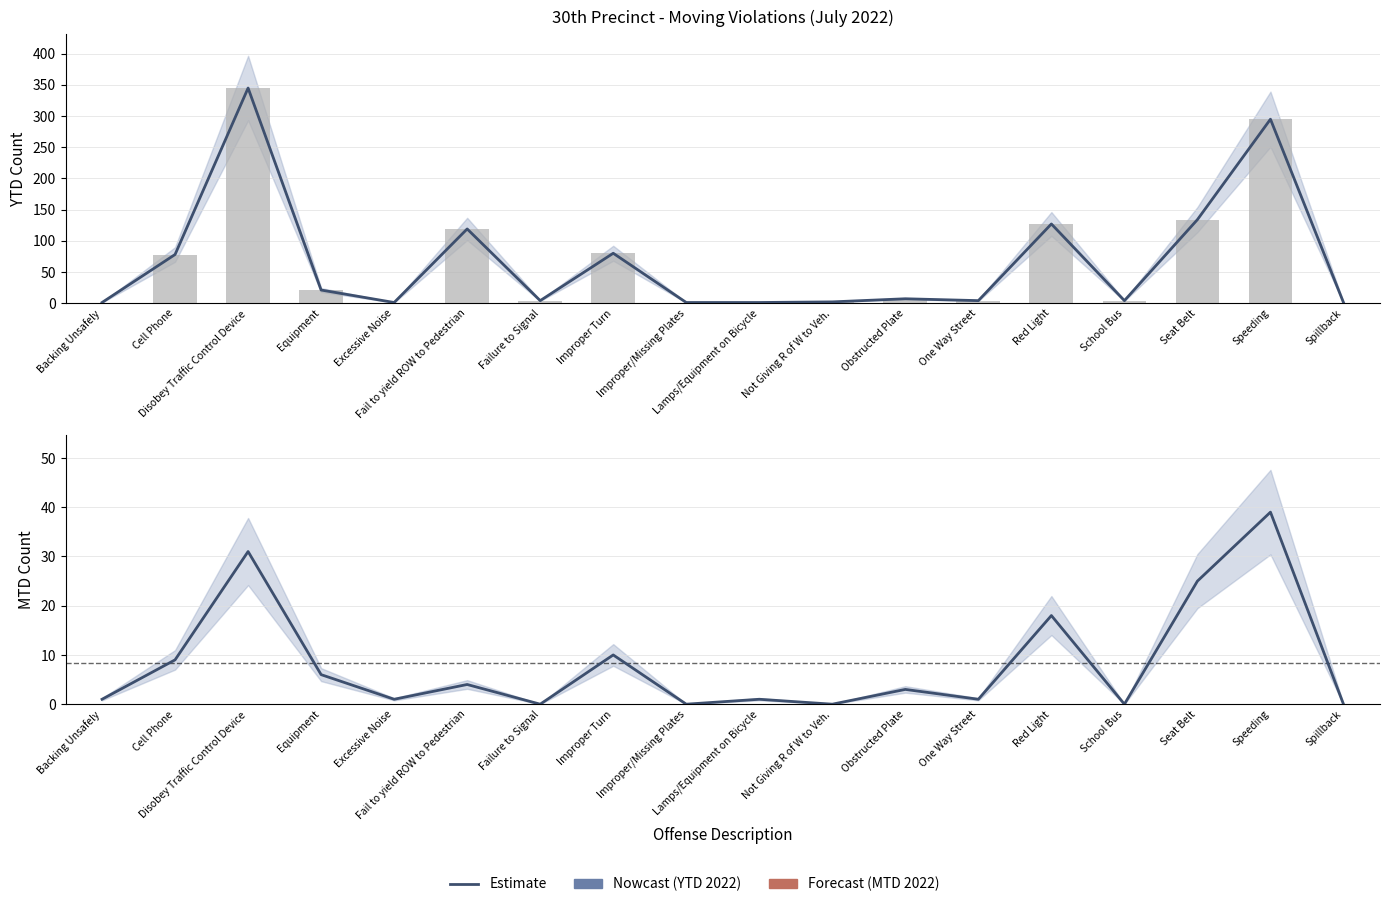

How many values in the YTD 2022 series exceed 7?

8